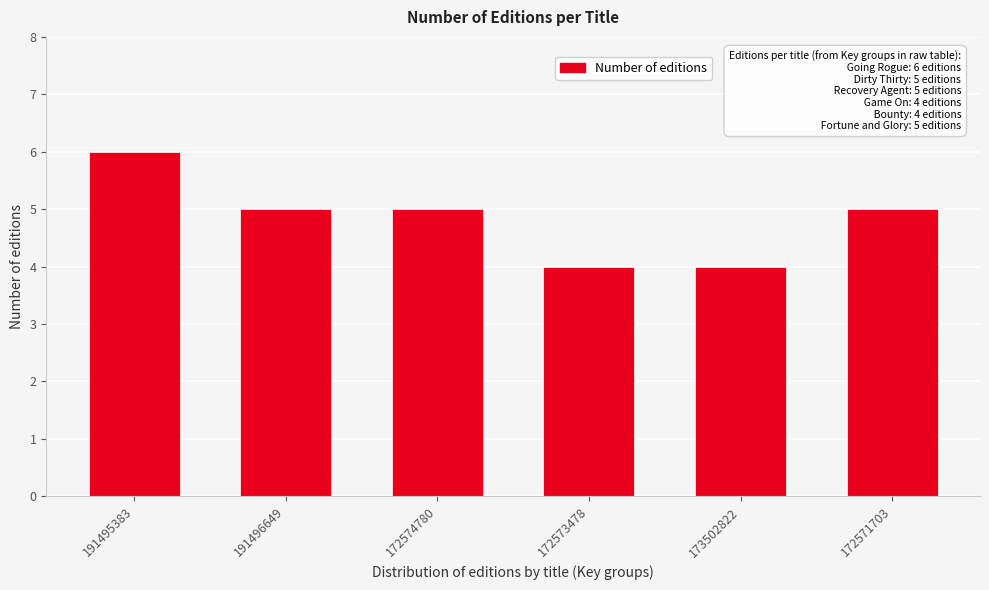

Reading right to left, list all the values displayed in this chart.

172571703=5	173502822=4	172573478=4	172574780=5	191496649=5	191495383=6